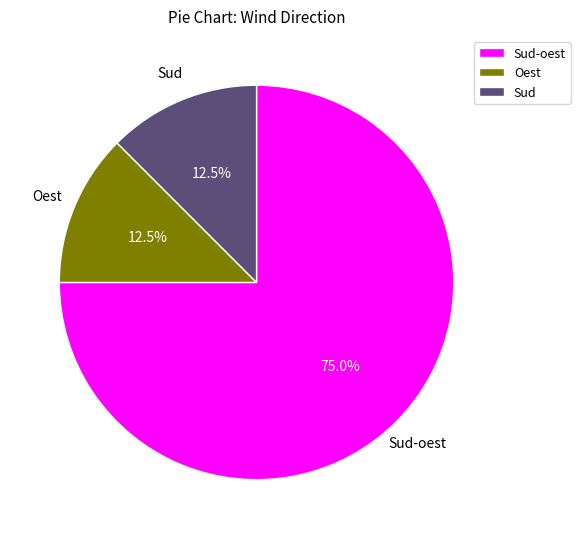

Which slice is the largest?

Sud-oest